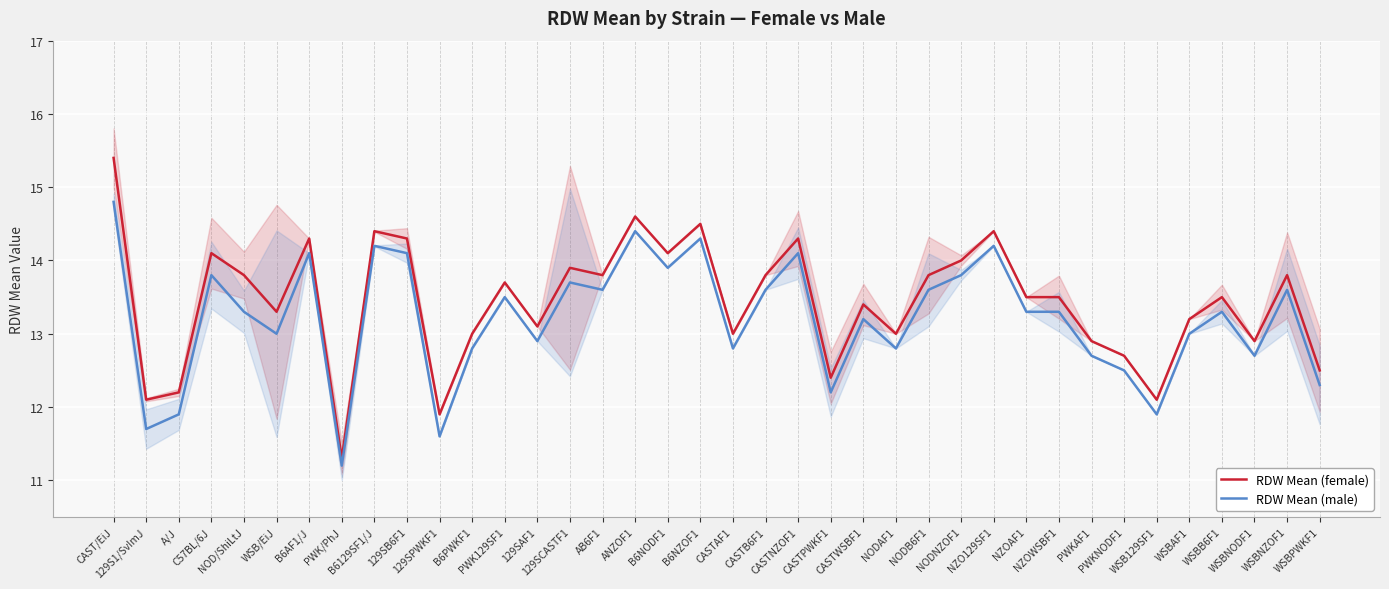

At which label does RDW Mean (male) first exceed 13?

CAST/EiJ